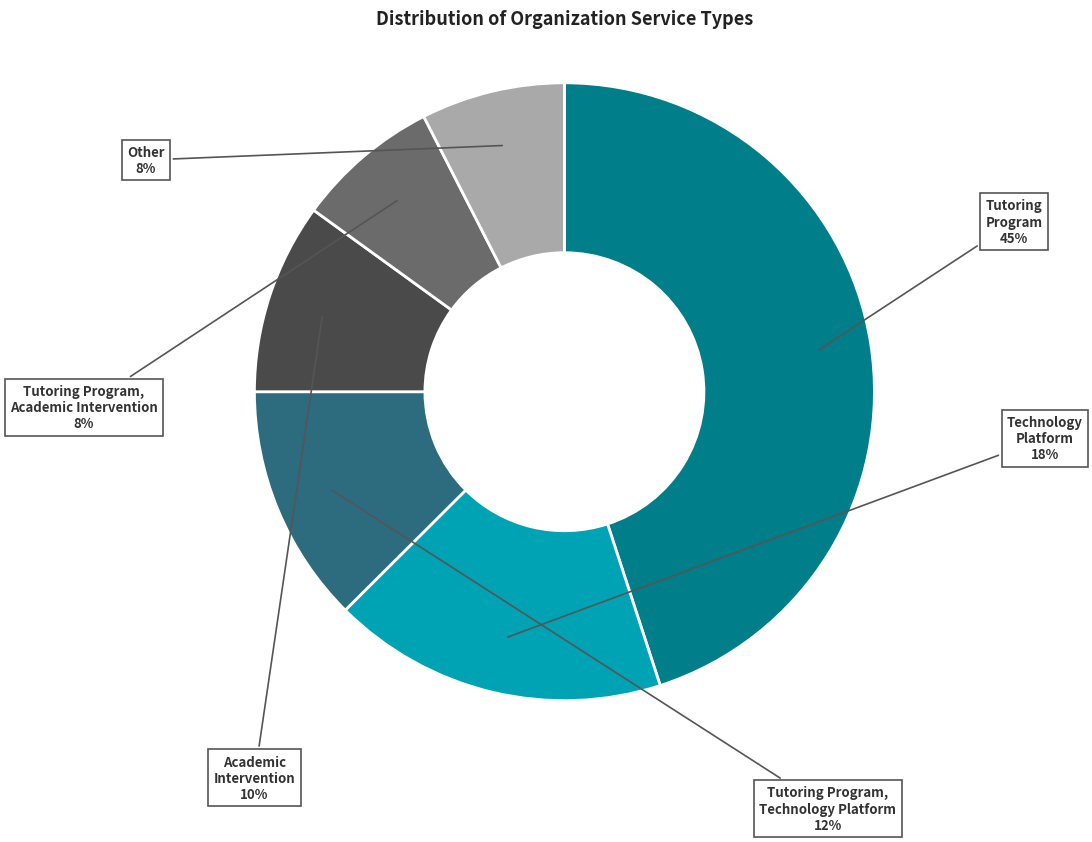

Which has a higher value, Tutoring Program, Technology Platform or Technology Platform?

Technology Platform